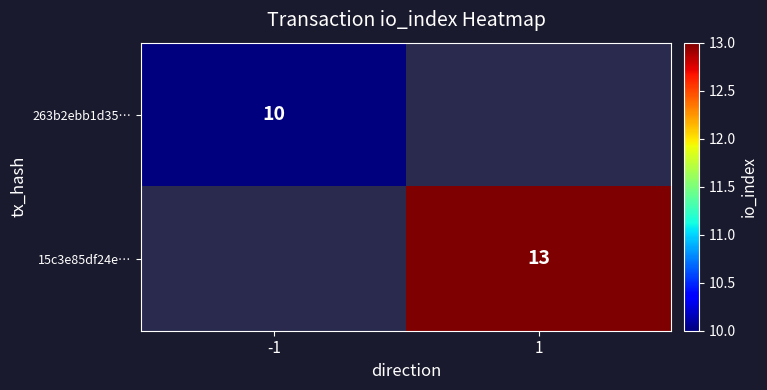

True or false: 263b2ebb1d35… has a value of 17 at -1.

False